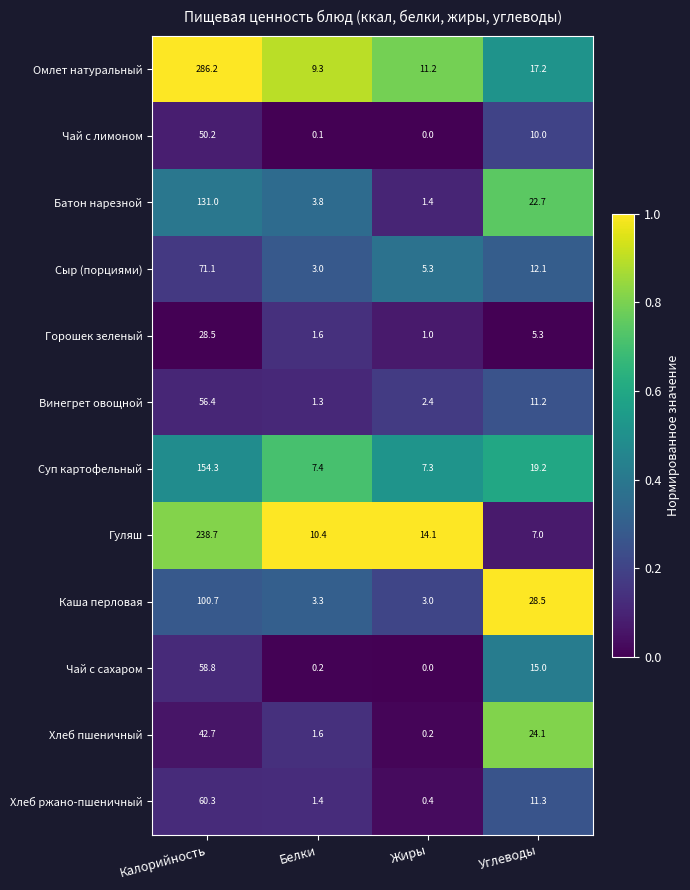

What is the difference between the Хлеб ржано-пшеничный values at Жиры and Калорийность?

59.9